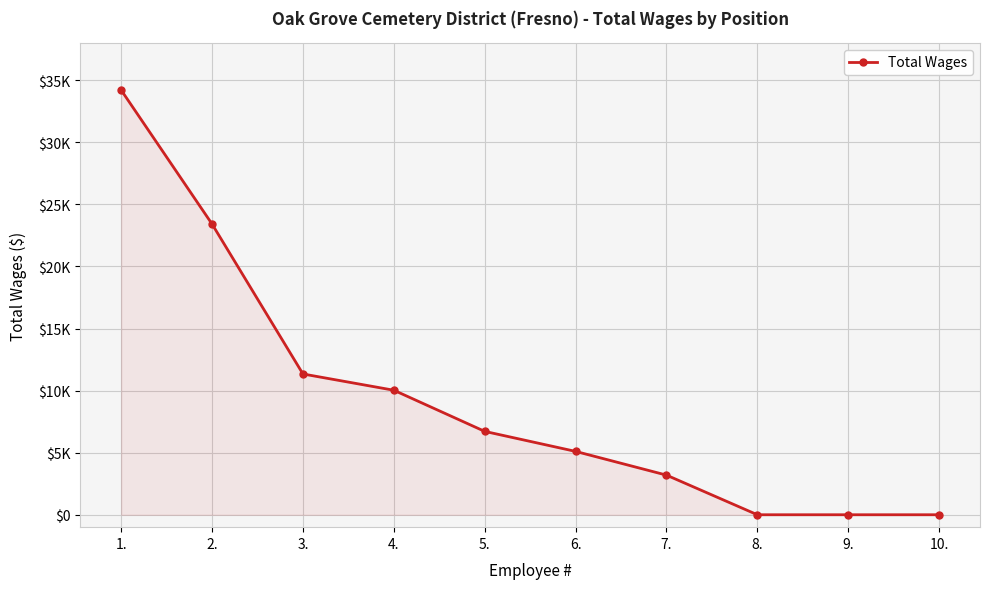

Is this an area chart (filled region under the line)?

Yes